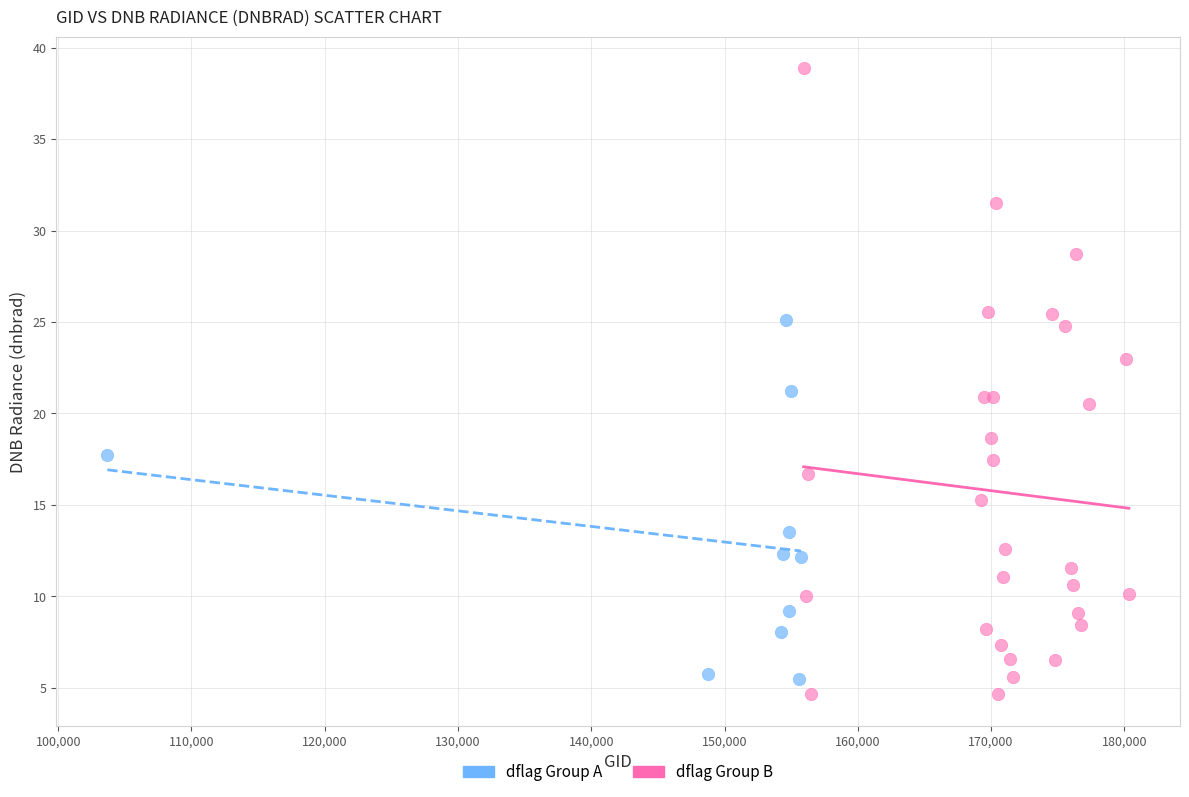

Which series has the widest spread of Y values?

dflag Group B